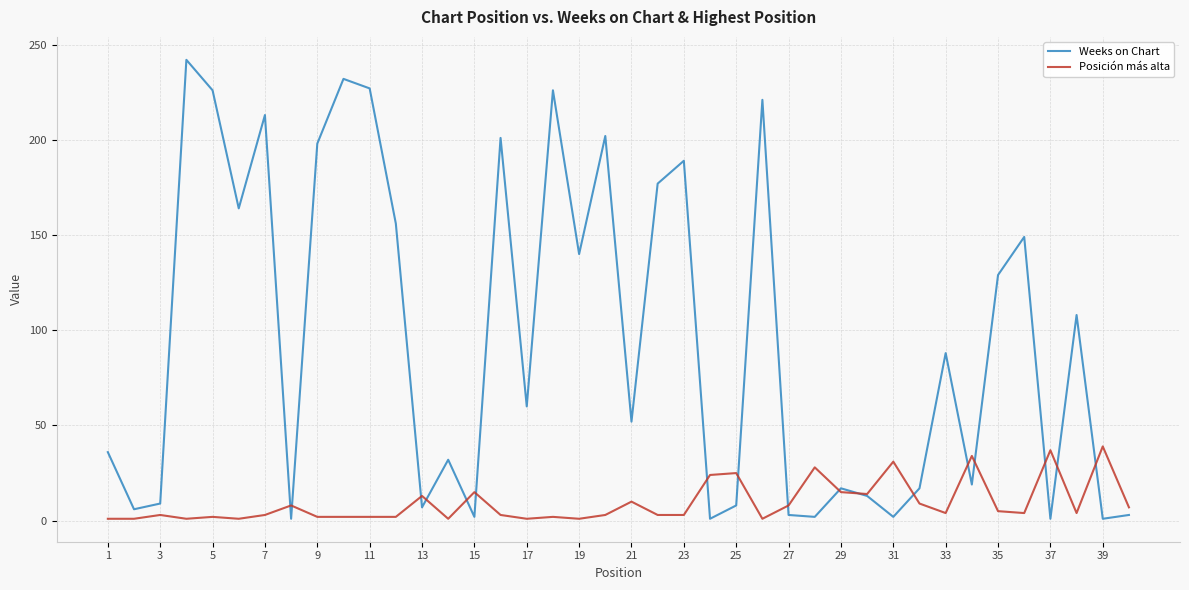

Which series has the largest total across all categories?

Weeks on Chart